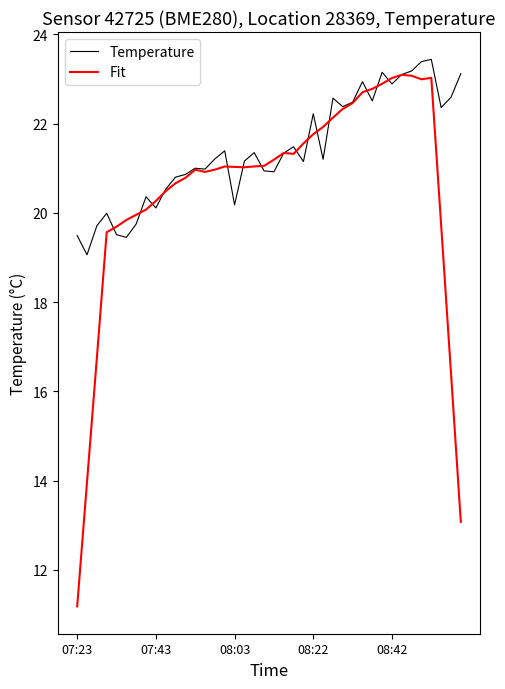

Which series has the largest total across all categories?

Temperature